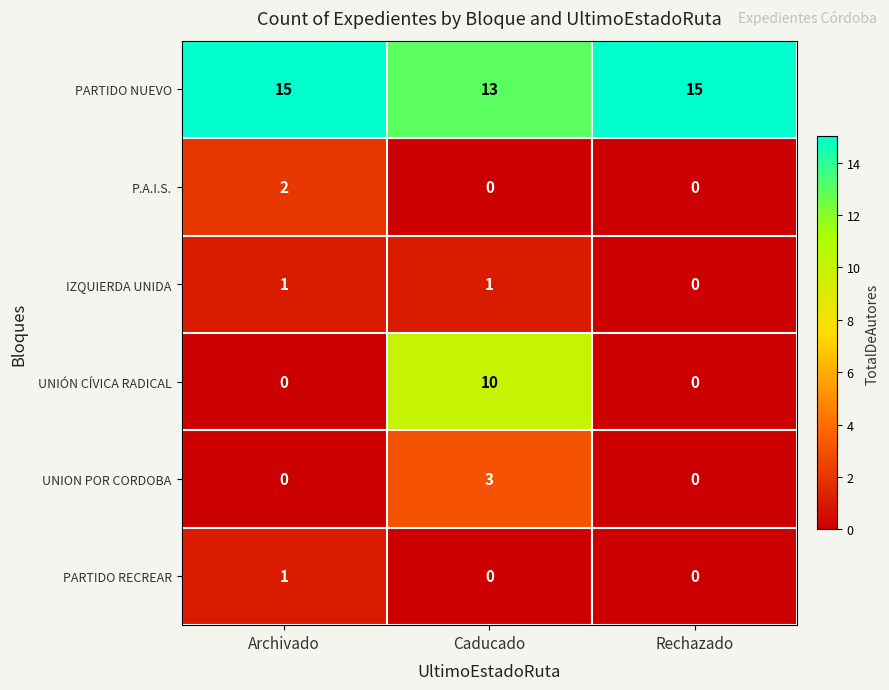

What is the sum of the PARTIDO NUEVO values at Rechazado and Caducado?

28